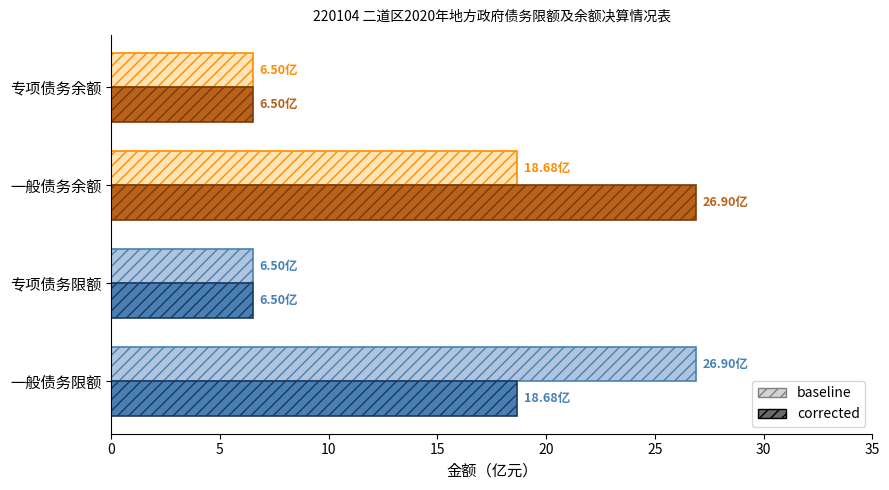

Which category has the highest value in the corrected series?

一般债务余额